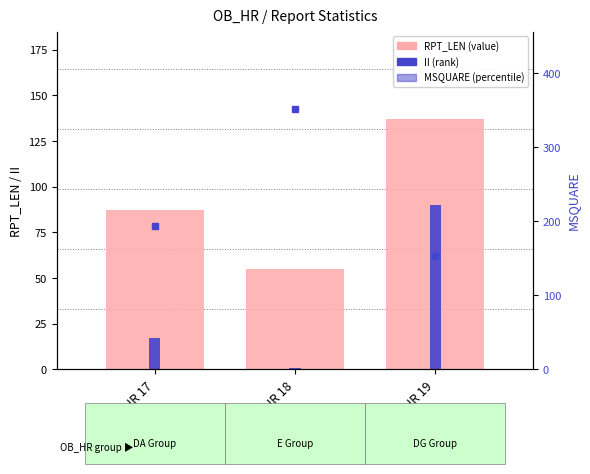

Reading right to left, extract all data points from this chart.

RPT_LEN (value): HR 19=137	HR 18=55	HR 17=87
II (rank): HR 19=90	HR 18=1	HR 17=17
MSQUARE (percentile): HR 19=153	HR 18=351	HR 17=193